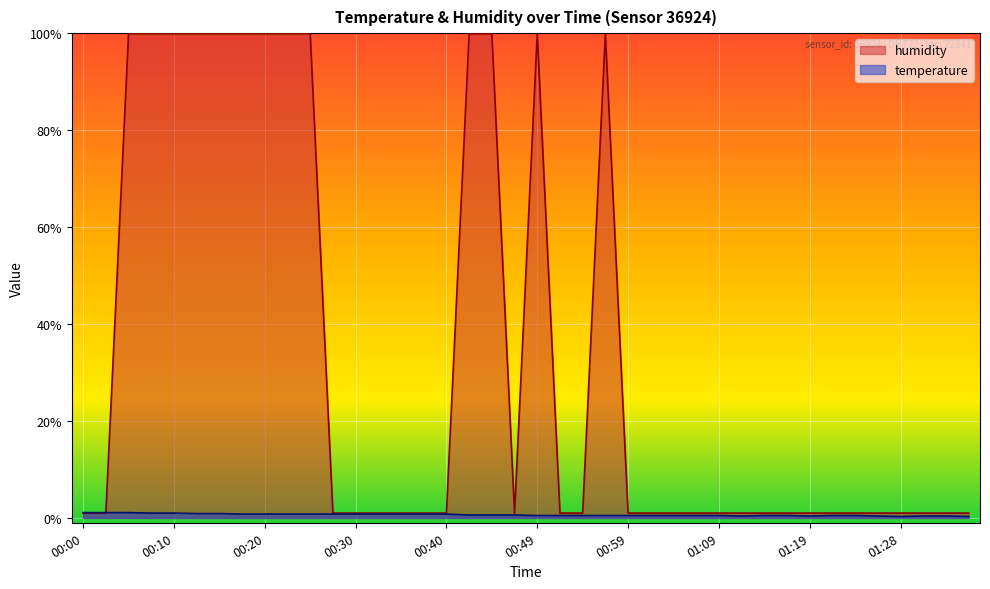

How many lines are shown in the chart?

2